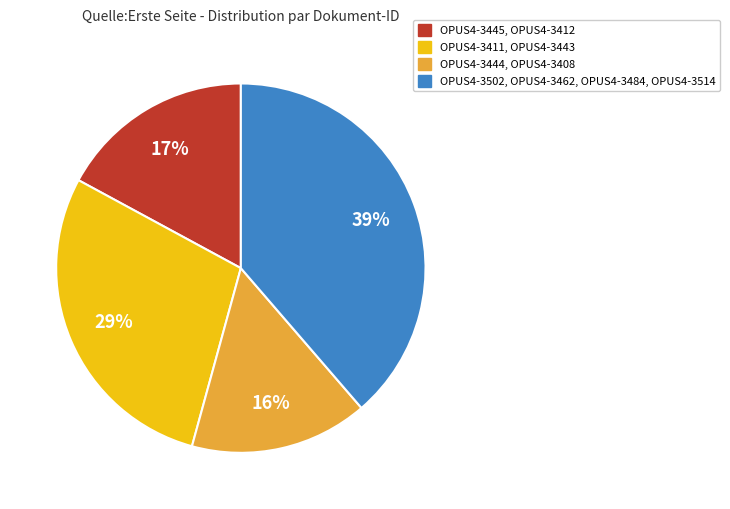

Does any single category account for the majority?

No